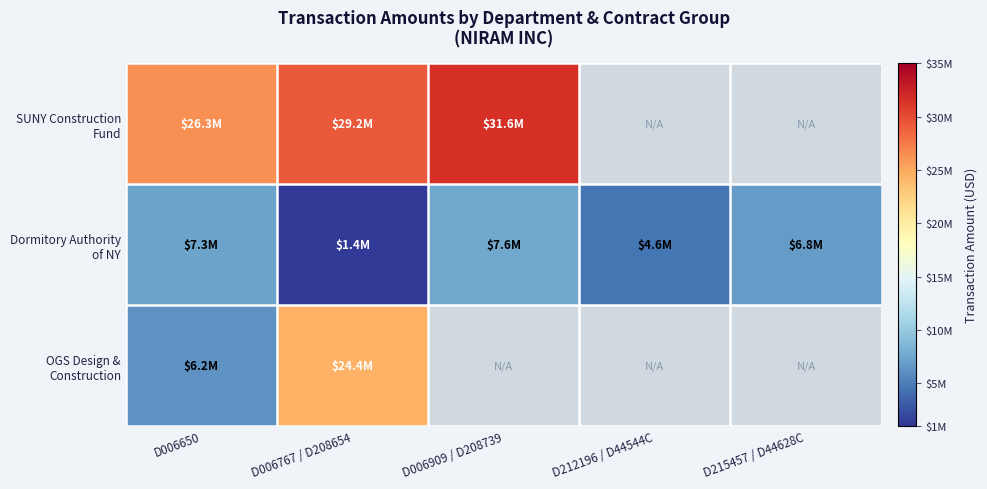

Which label corresponds to the smallest value in the chart?

D006767 / D208654